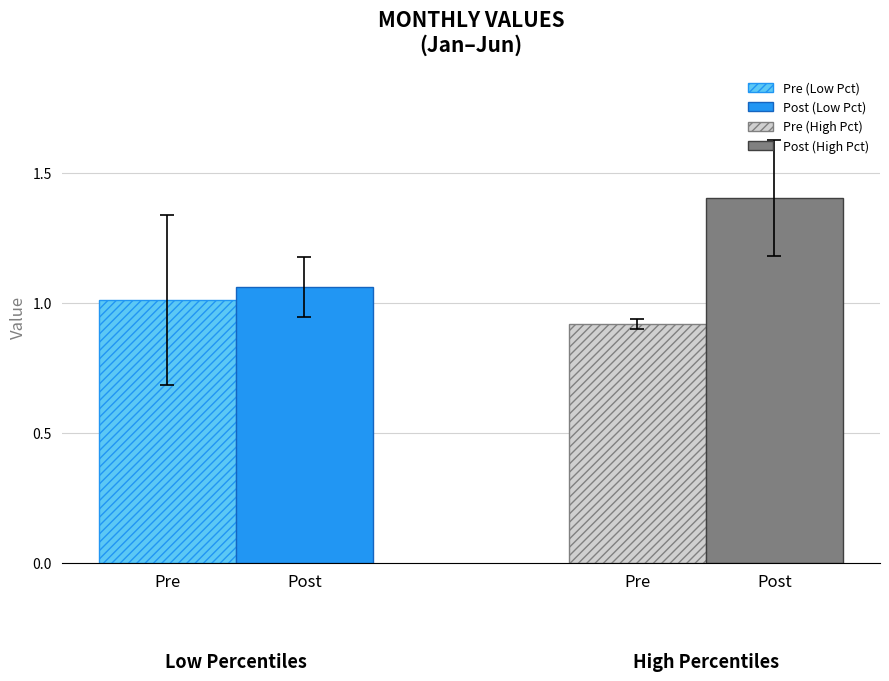

Are the bars horizontal?

No